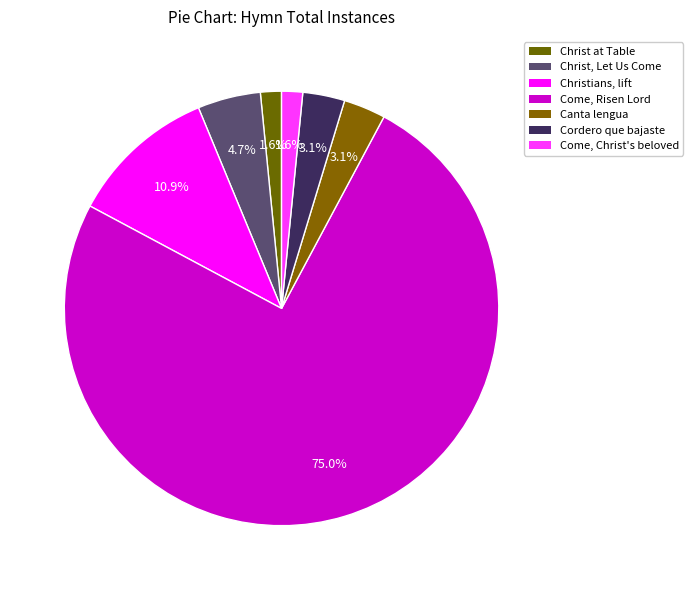

How many segments does this pie chart have?

7